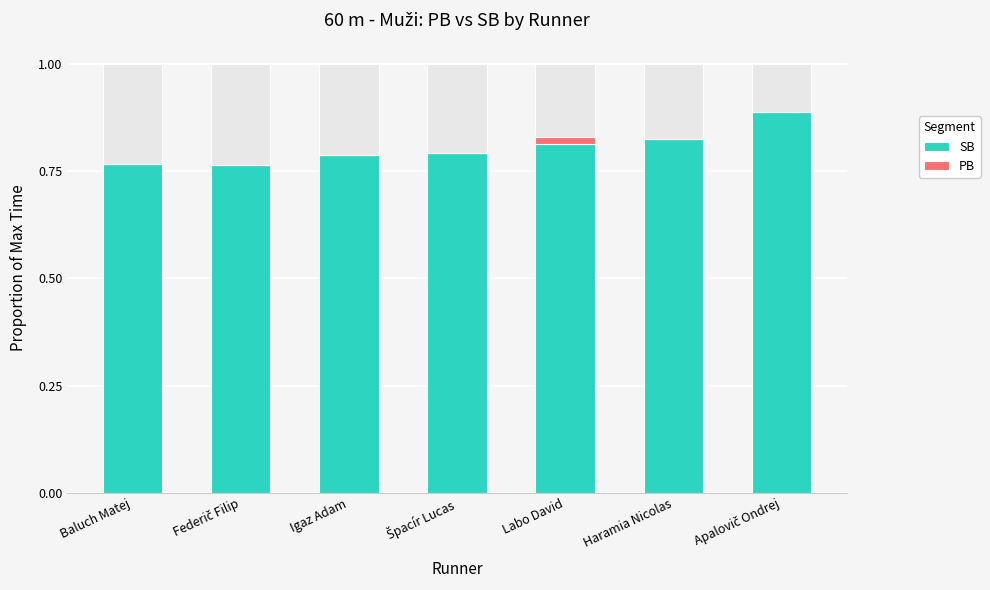

How many distinct data groups are displayed?

2